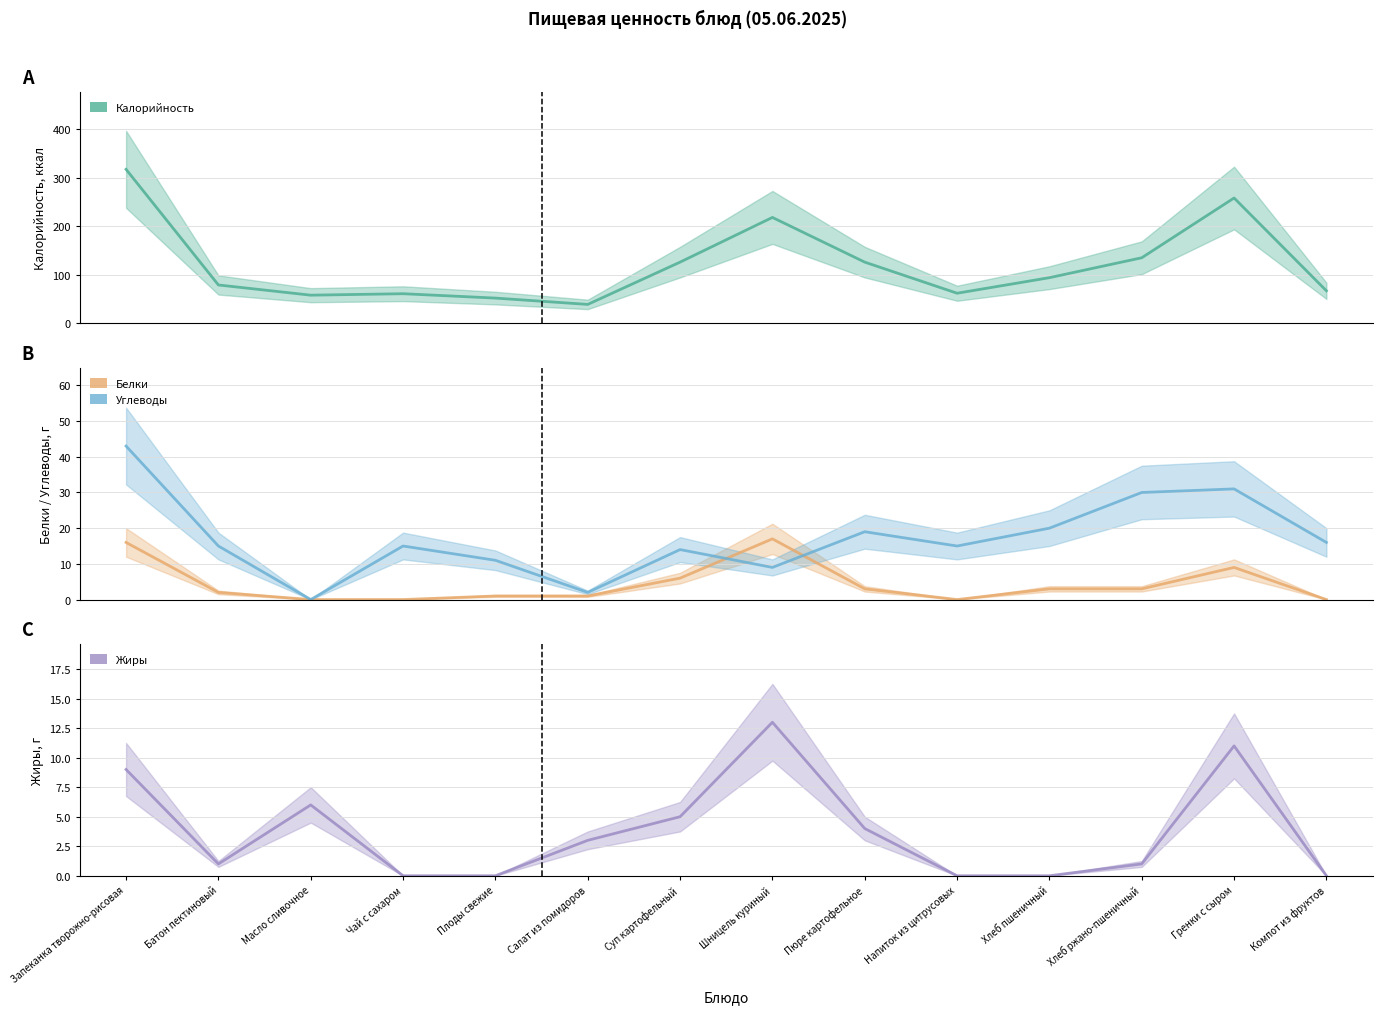

How many lines are shown in the chart?

4